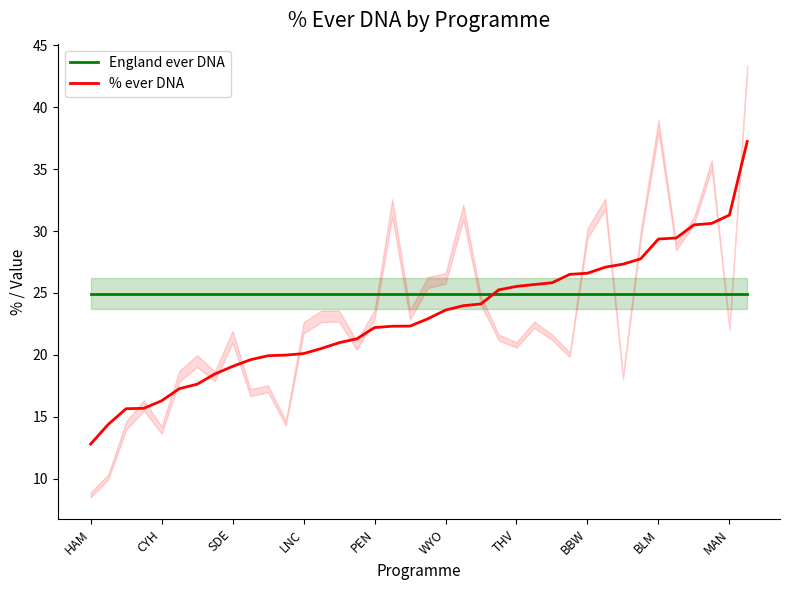

At 21, list the series in order from largest to smallest.

England ever DNA, % ever DNA